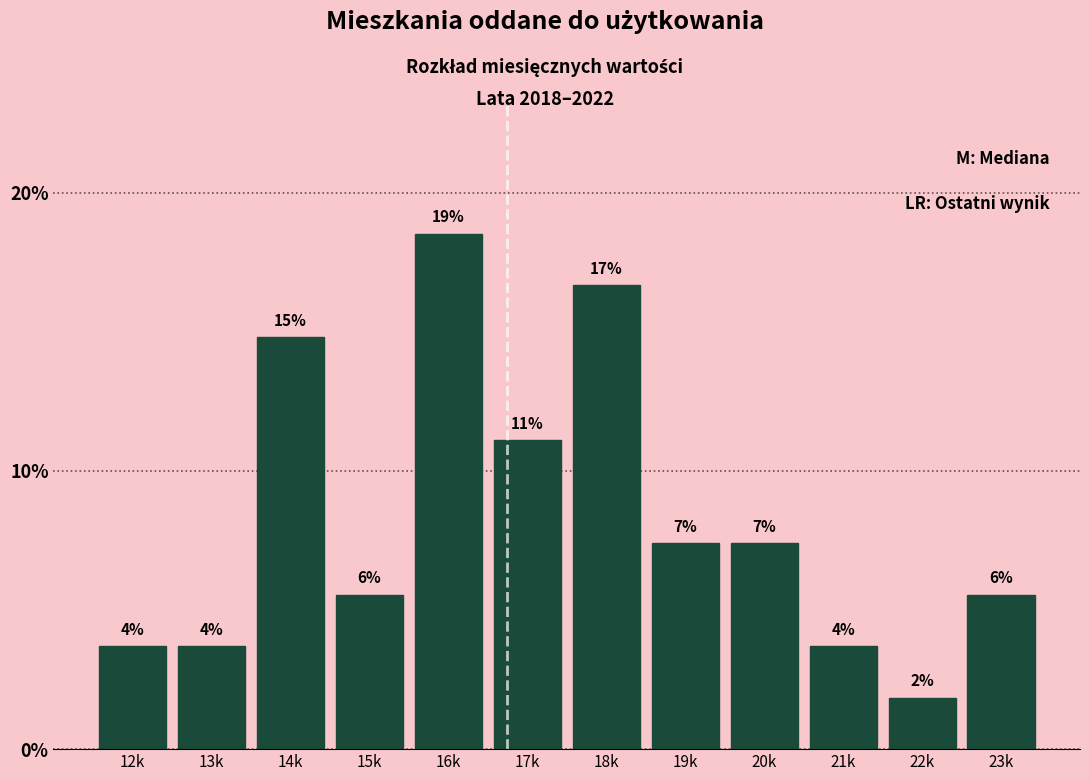

Does the chart contain any negative values?

No